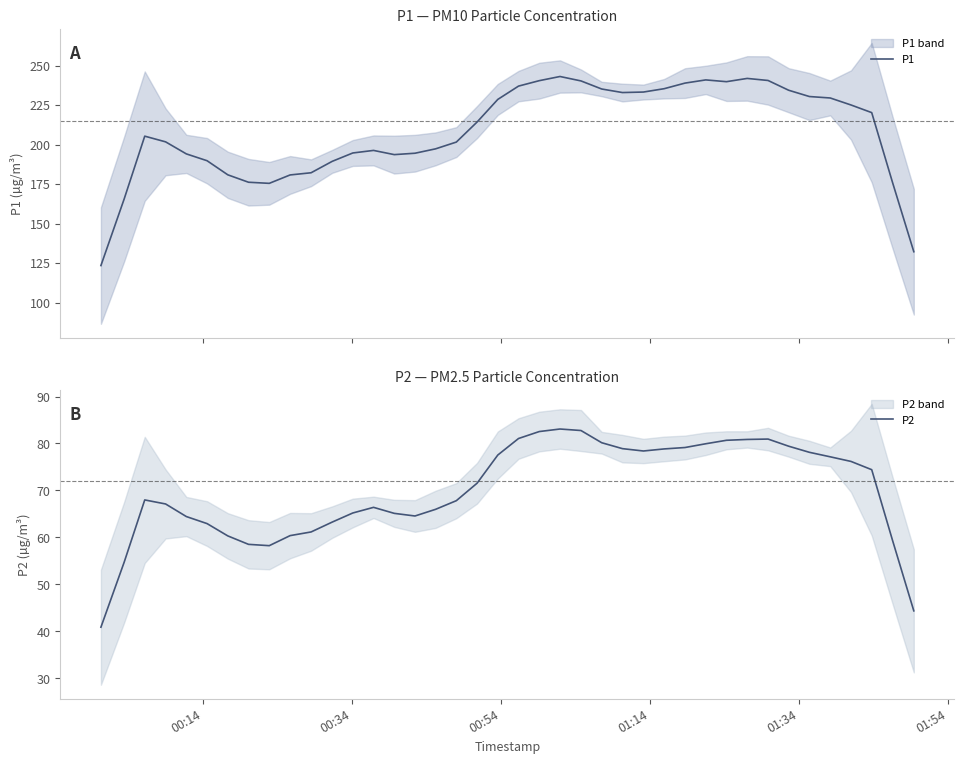

What is the lowest value of the P1 series?

123.4